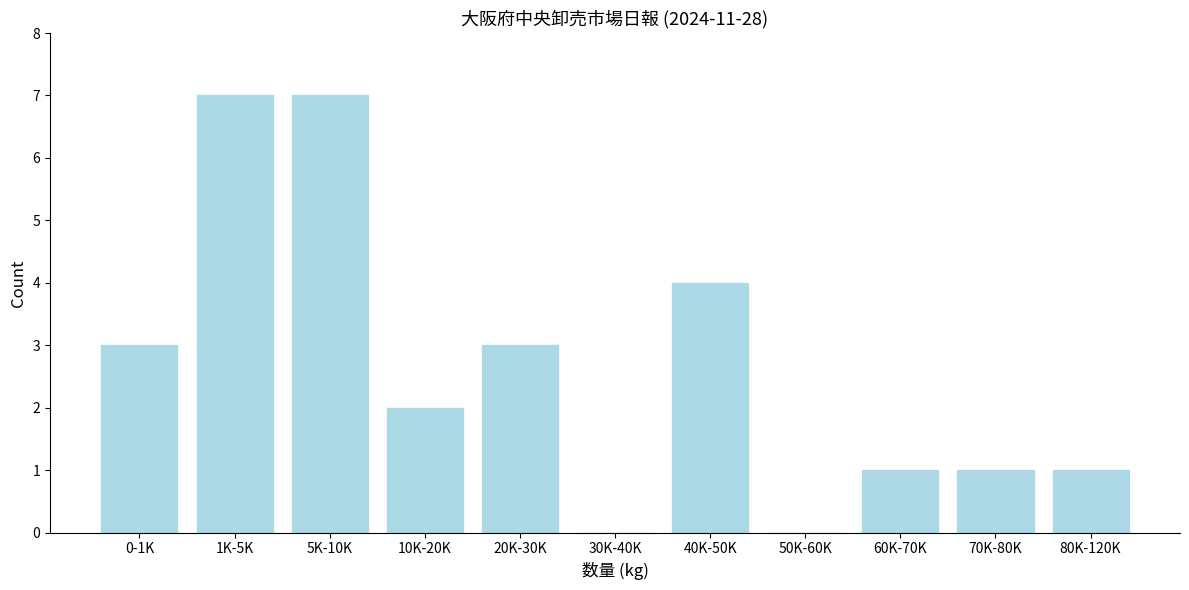

Reading left to right, transcribe all the data shown in this chart.

0-1K=3	1K-5K=7	5K-10K=7	10K-20K=2	20K-30K=3	30K-40K=0	40K-50K=4	50K-60K=0	60K-70K=1	70K-80K=1	80K-120K=1